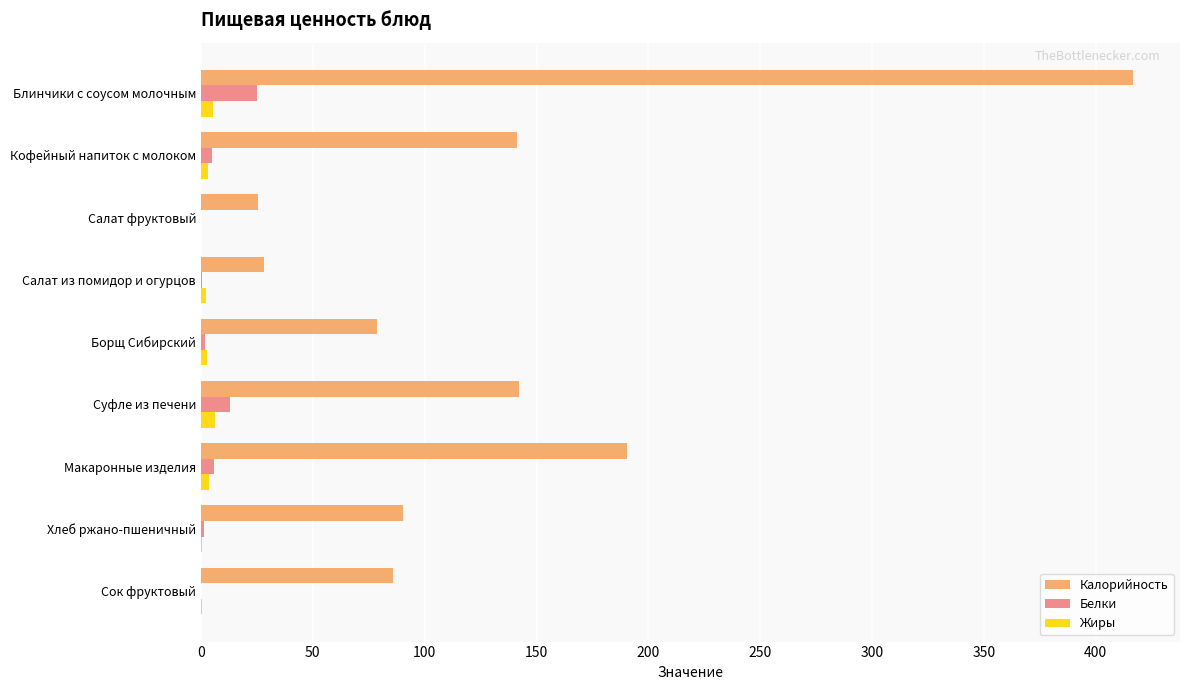

Which series has the largest total across all categories?

Калорийность